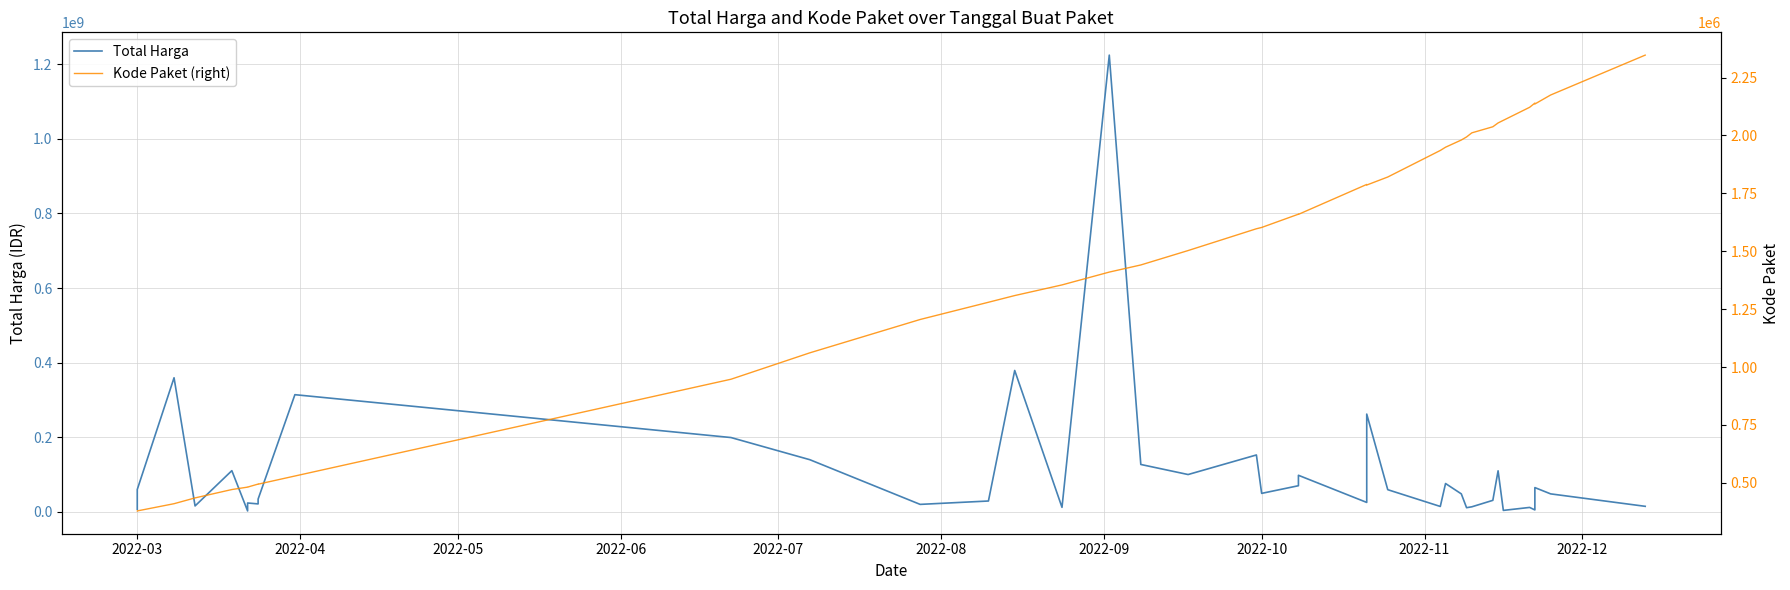

True or false: Total Harga has a value of 22415164 at 2022-06.

False